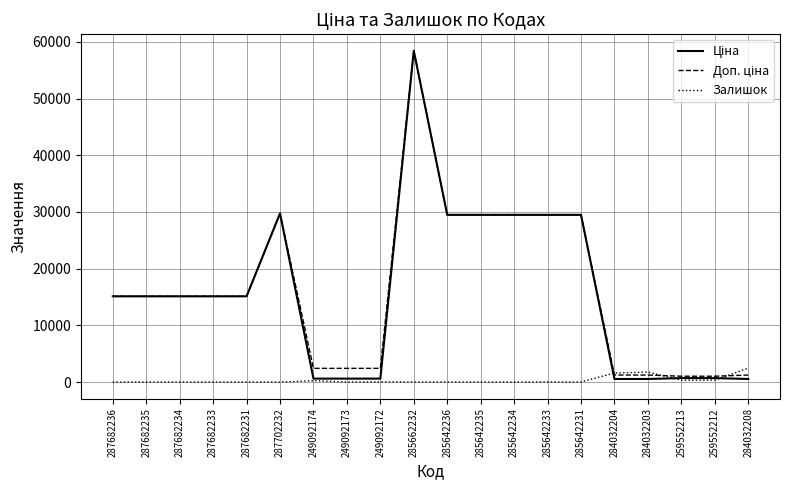

What is the total value across all series at 287702232?

59494.5